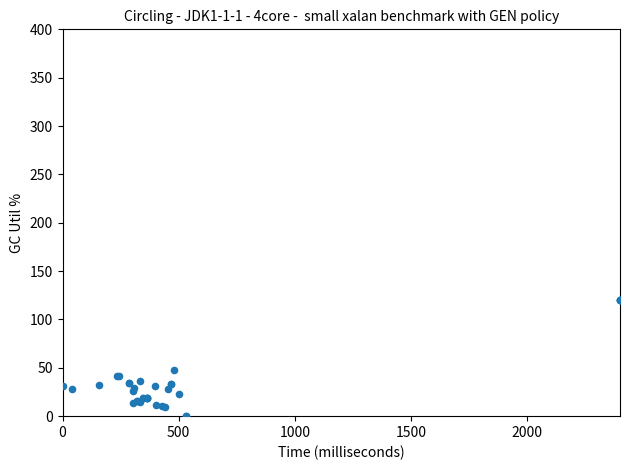

What Y value in the scatter plot is closest to 60?

47.3